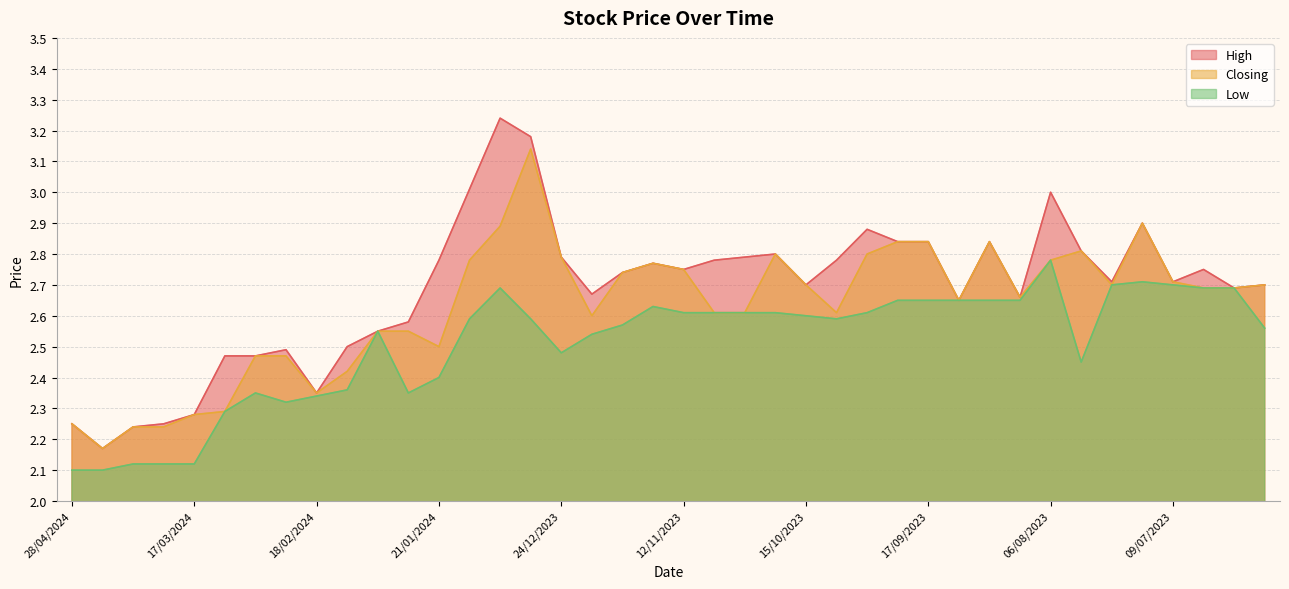

Between 21/04/2024 and 09/07/2023, which series saw the biggest shift?

Low